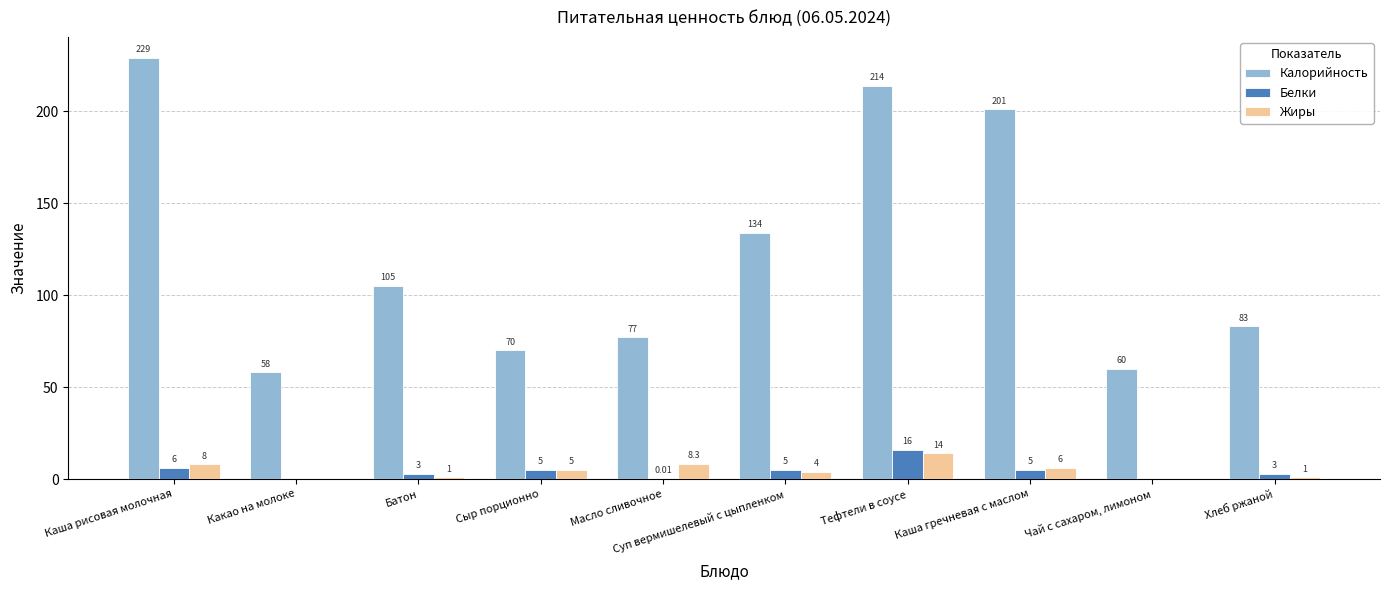

Which label corresponds to the largest value in the chart?

Каша рисовая молочная